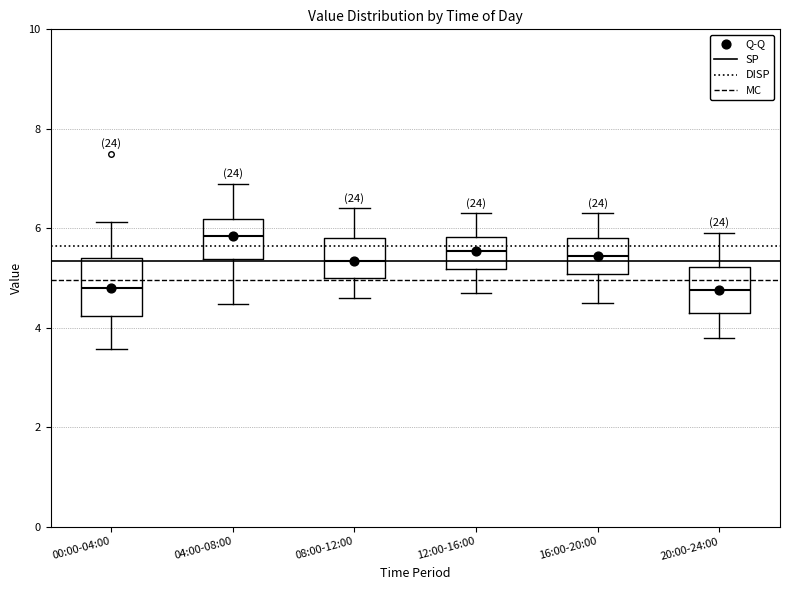

Where is the lower edge of the box for 20:00-24:00 on the y-axis? The values are not printed on the chart, so give them approximately, as read against the axis.

4.4